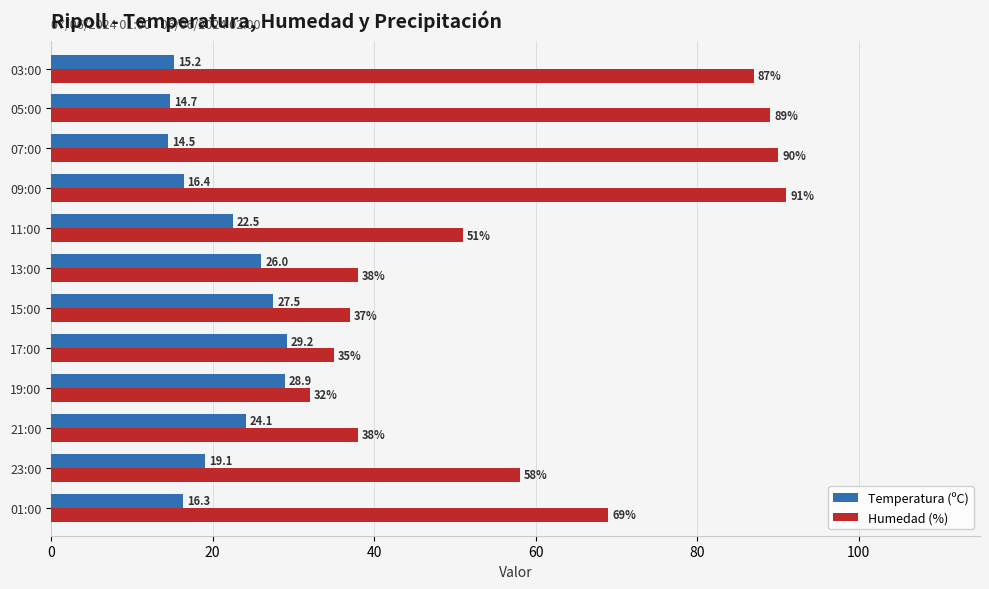

At which category does the chart reach its minimum across all series?

07:00